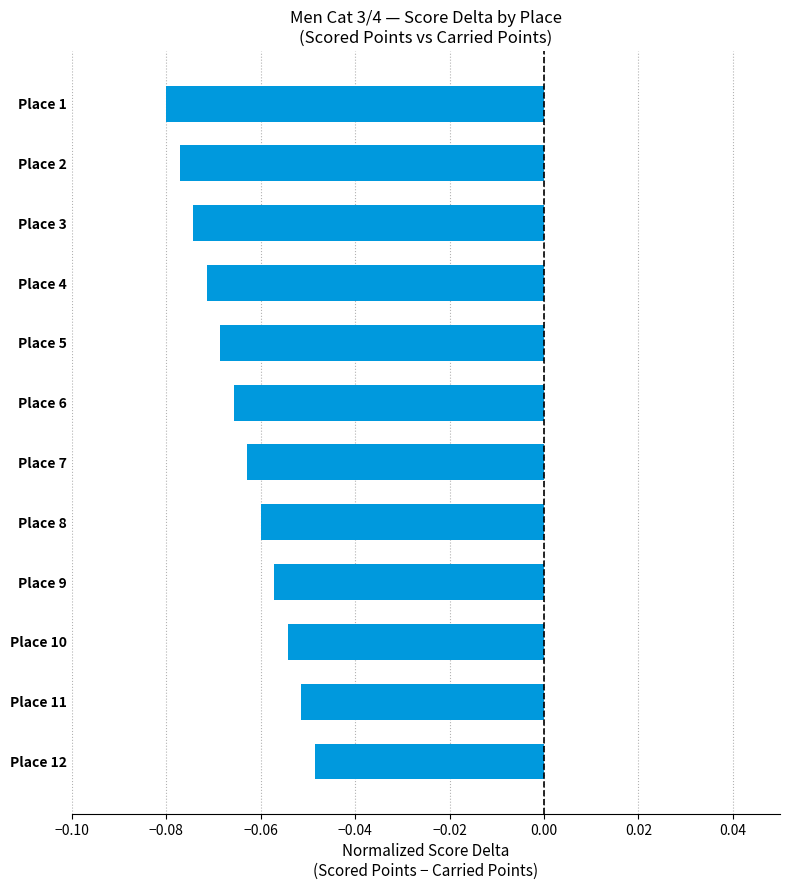

Which has a higher value, Place 9 or Place 5?

Place 9